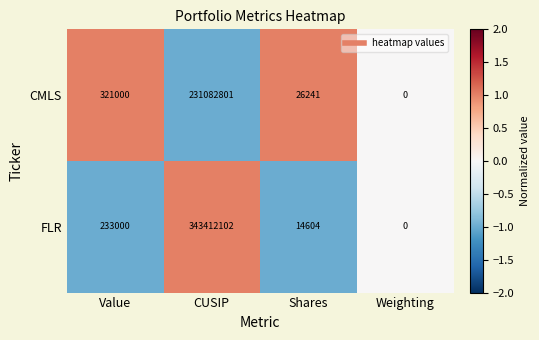

What is the difference between the FLR values at CUSIP and Value?

343179102